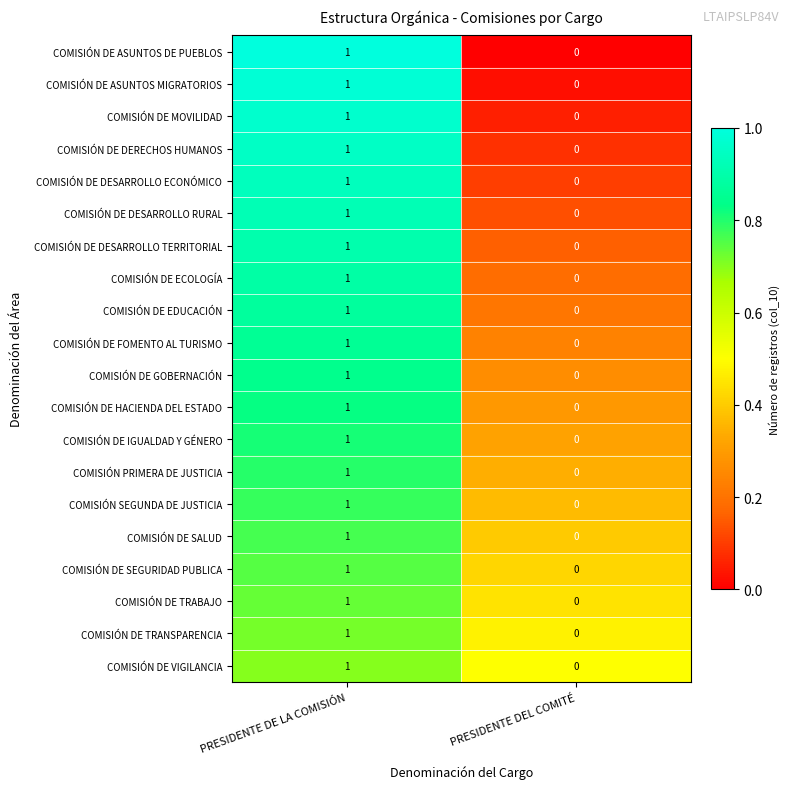

Where is COMISIÓN DE MOVILIDAD nearest to the value 0?

PRESIDENTE DEL COMITÉ